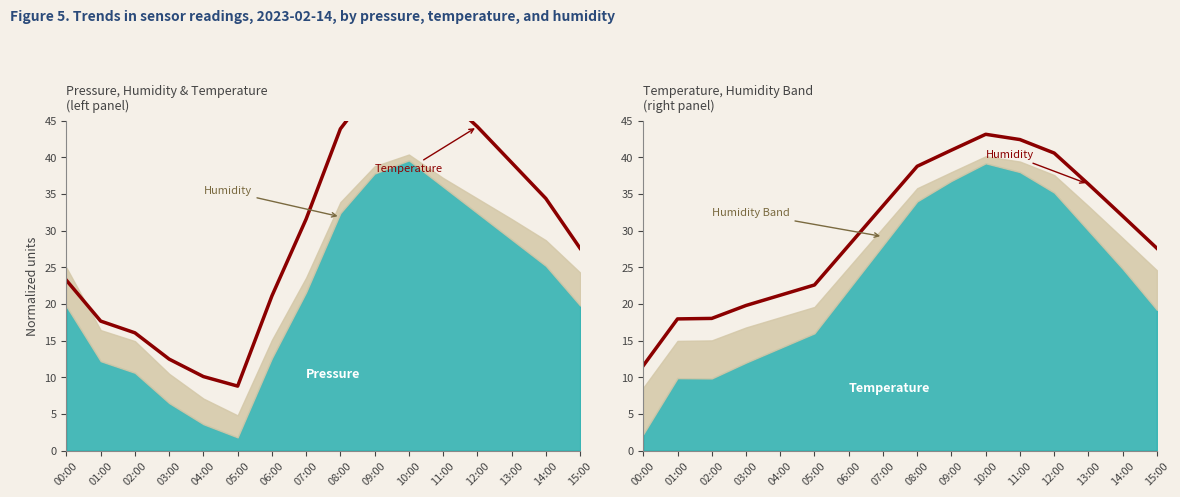

Which has a higher value, 10:00 or 12:00?

10:00